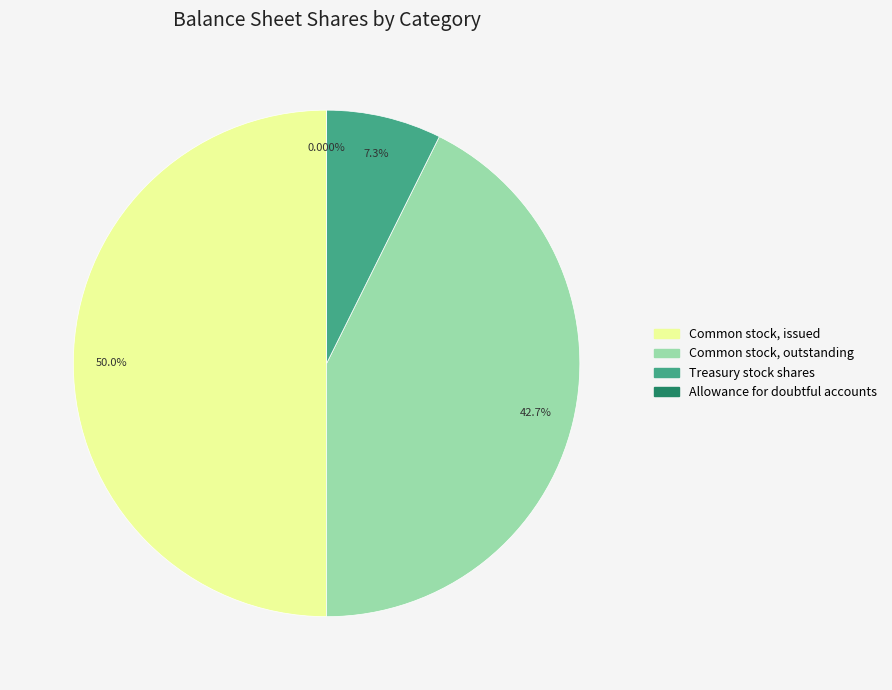

To the nearest percent, what percentage of the pie is Common stock, outstanding?

43%